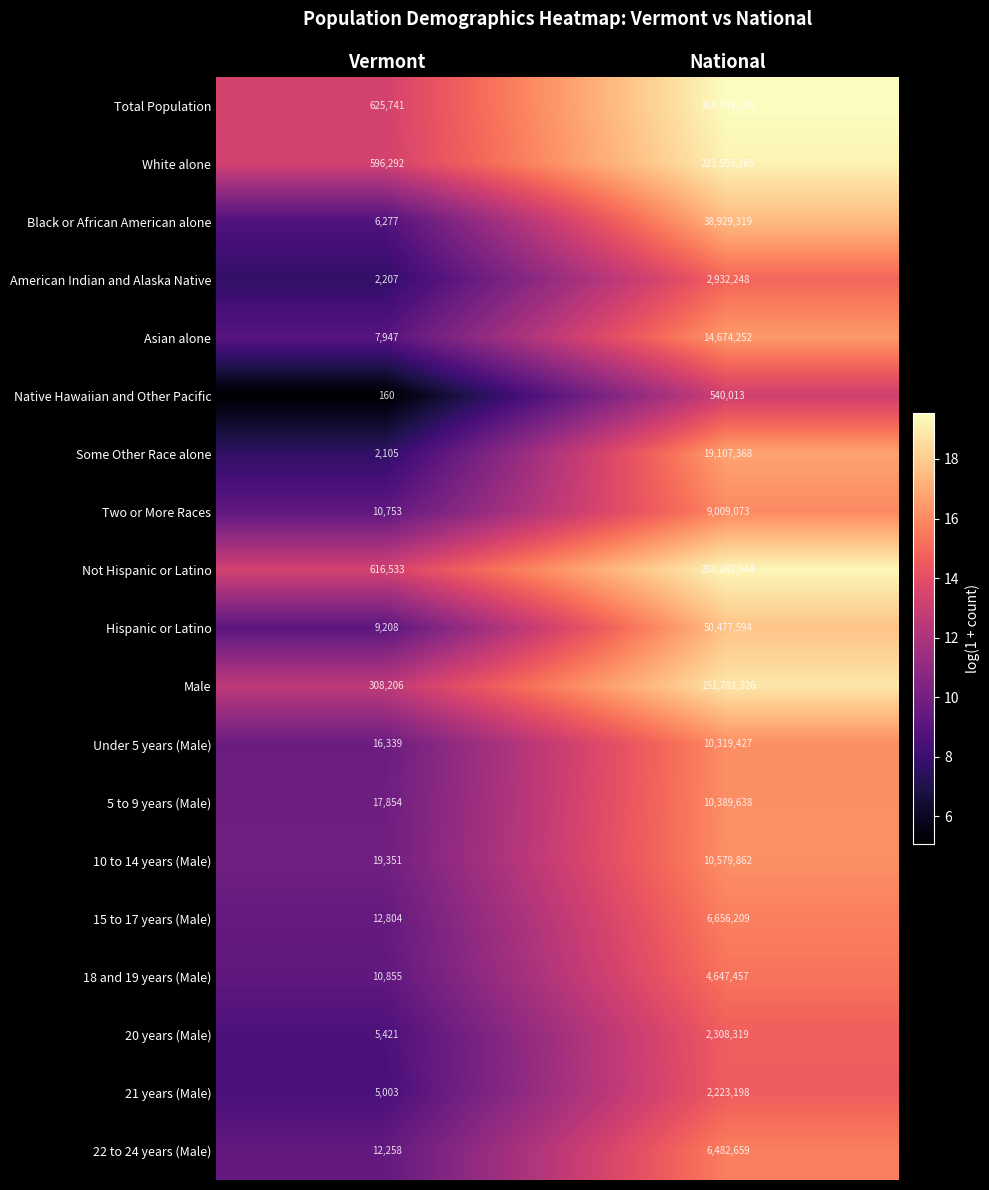

Which series changed the most between Vermont and National?

Total Population